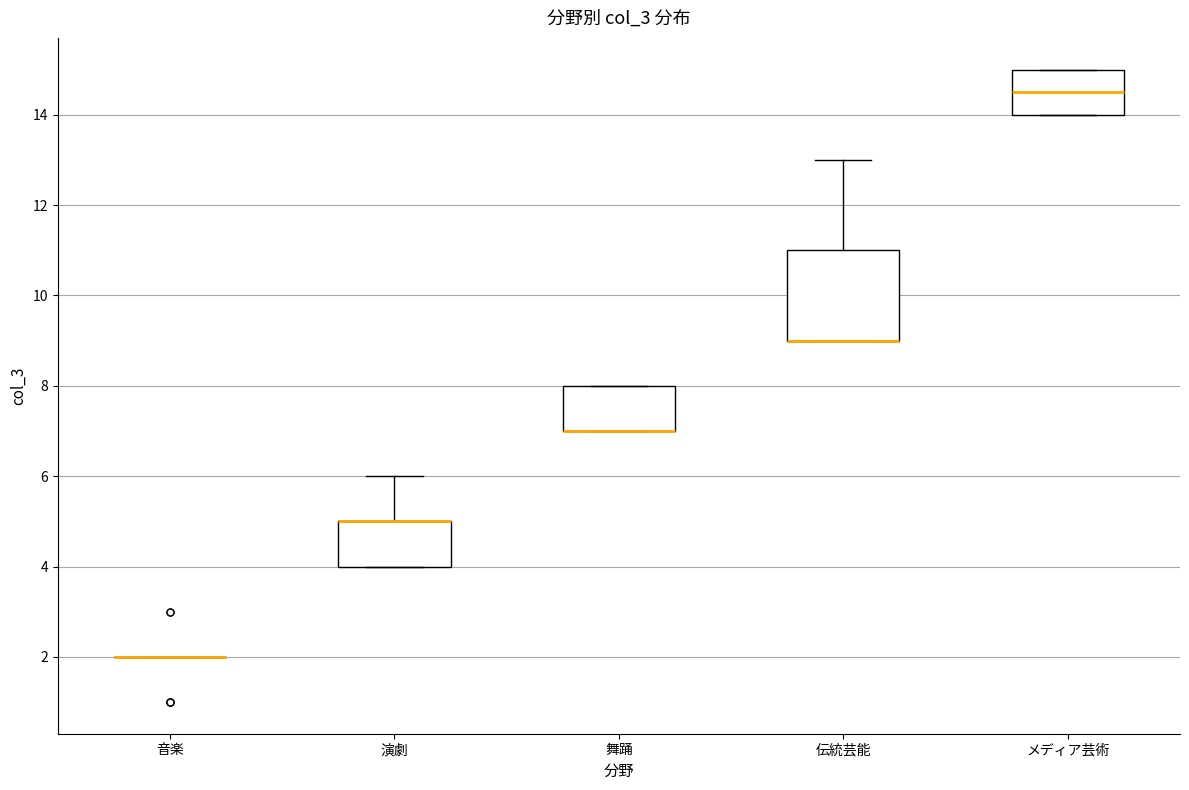

Reading left to right, transcribe this box plot: for each box, give where its median line is, the range the box spans, and where its two whiskers end, as read against the y-axis. The values are not printed on the chart, so give them approximately, as read against the axis.

音楽: box collapsed to a line at 2.0, whiskers 2.0 to 2.0
演劇: median 5.0 (drawn on the box's upper edge), box 4.0 to 5.0, whiskers 4.0 to 6.0
舞踊: median 7.0 (drawn on the box's lower edge), box 7.0 to 8.0, whiskers 7.0 to 8.0
伝統芸能: median 9.0 (drawn on the box's lower edge), box 9.0 to 11.0, whiskers 9.0 to 13.0
メディア芸術: median 14.6, box 14.0 to 15.0, whiskers 14.0 to 15.0